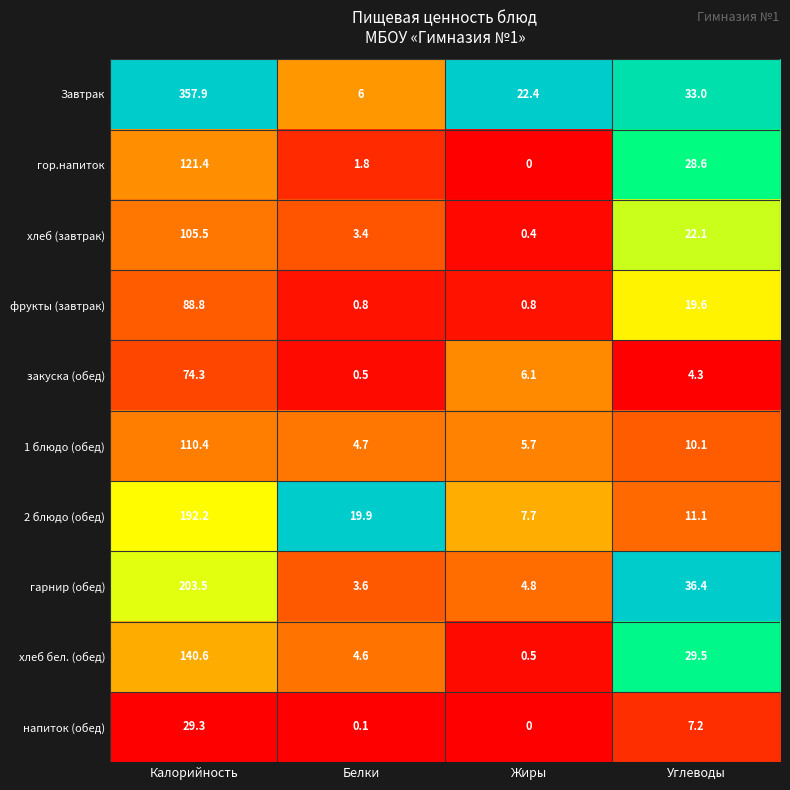

What is the sum of all гор.напиток values?

151.8